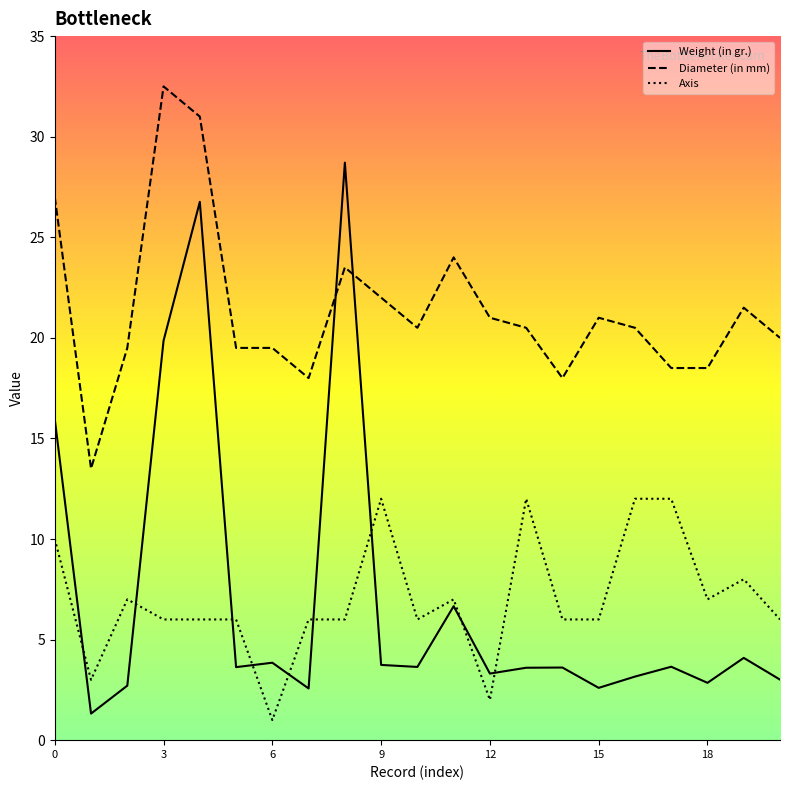

Which series has the largest total across all categories?

Diameter (in mm)